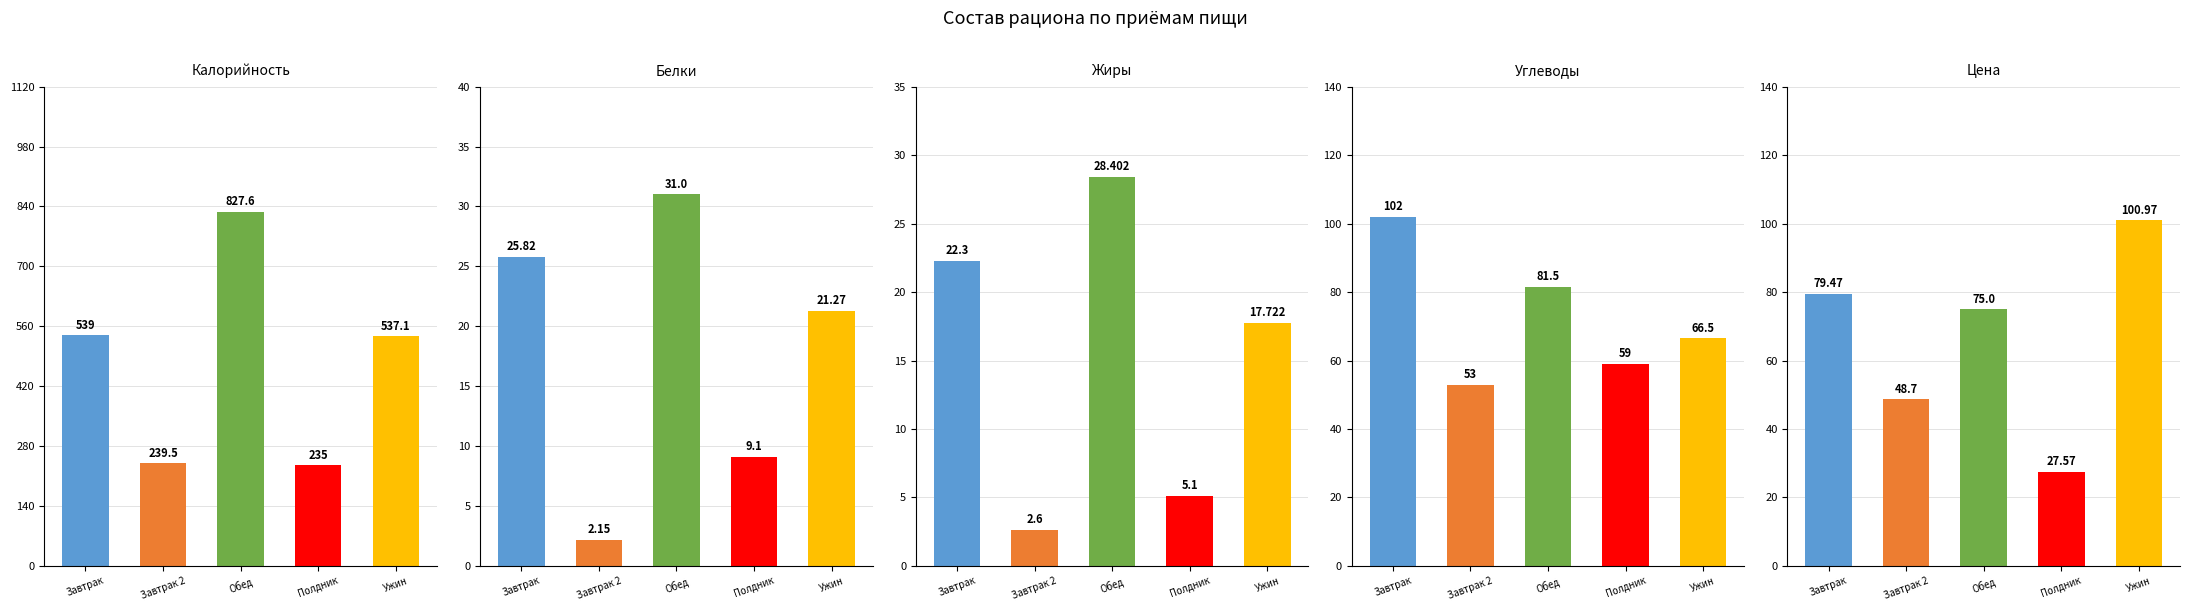

True or false: Калорийность has a value of 539.0 at Завтрак.

True